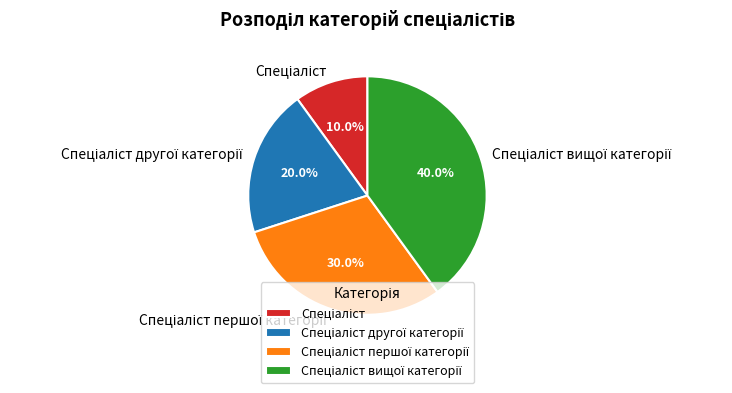

Is there a majority slice in this chart?

No